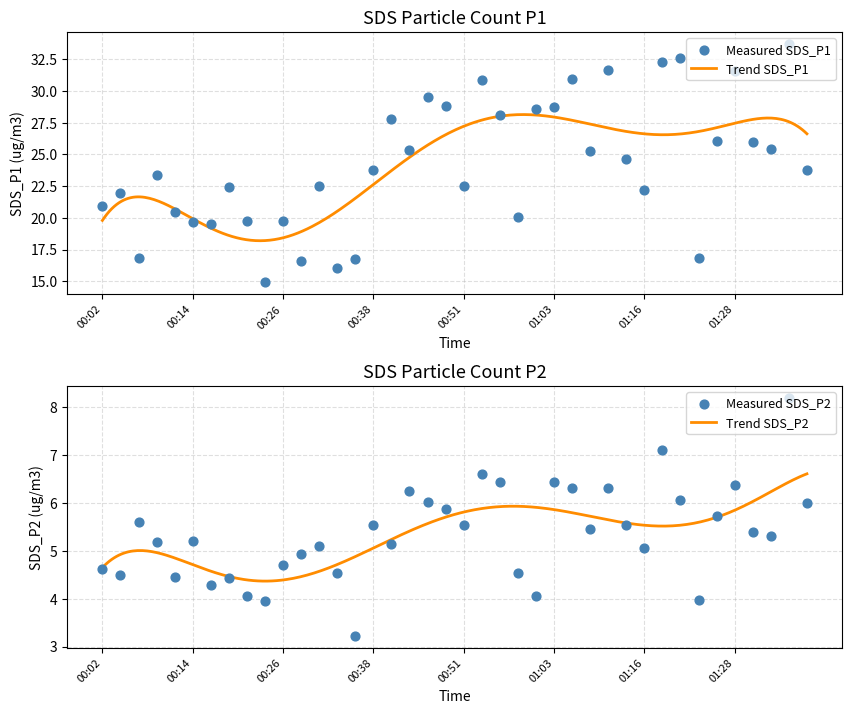

Which series contains the lowest Y value?

SDS_P2